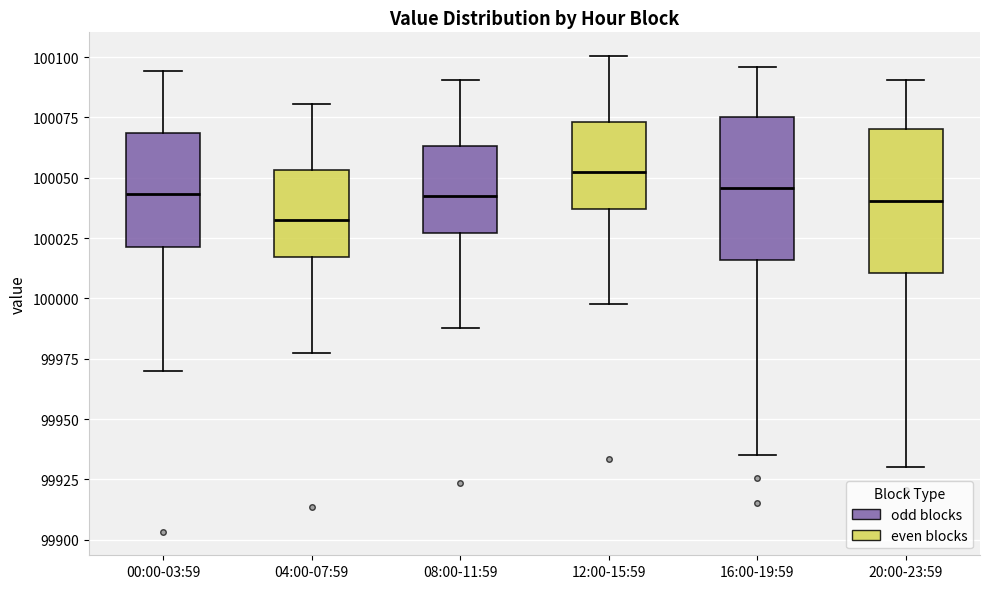

Reading left to right, read every box against the y-axis: the position of its median line, the range the box covers, and the ends of its whiskers. The values are not printed on the chart, so give them approximately, as read against the axis.

00:00-03:59: median 100045, box 100020 to 100070, whiskers 99970 to 100095
04:00-07:59: median 100030, box 100015 to 100055, whiskers 99980 to 100080
08:00-11:59: median 100040, box 100025 to 100065, whiskers 99990 to 100090
12:00-15:59: median 100050, box 100035 to 100075, whiskers 100000 to 100100
16:00-19:59: median 100045, box 100015 to 100075, whiskers 99935 to 100095
20:00-23:59: median 100040, box 100010 to 100070, whiskers 99930 to 100090